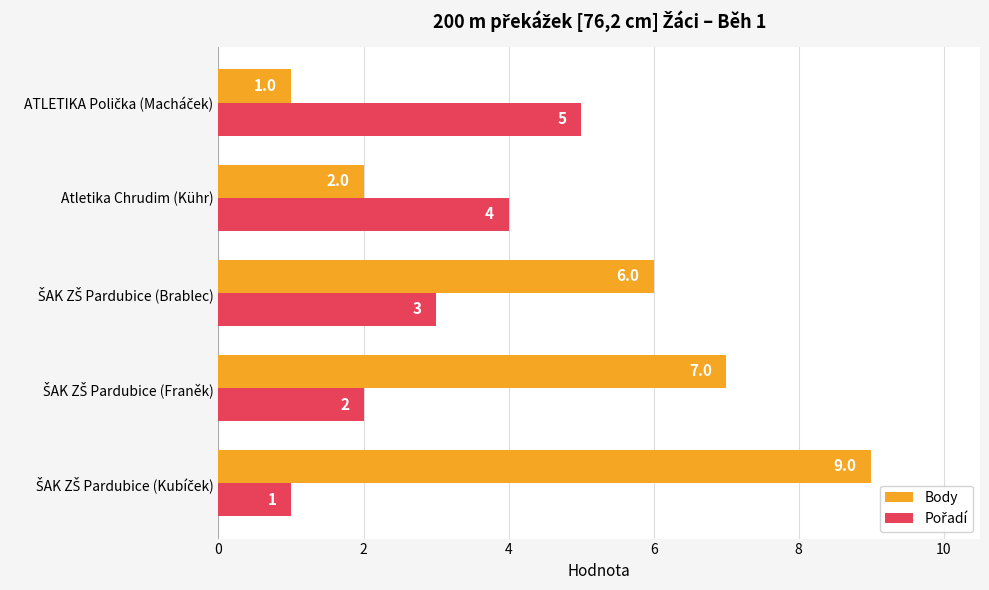

The Body series shows 1 at Atletika Chrudim (Kühr). True or false?

False